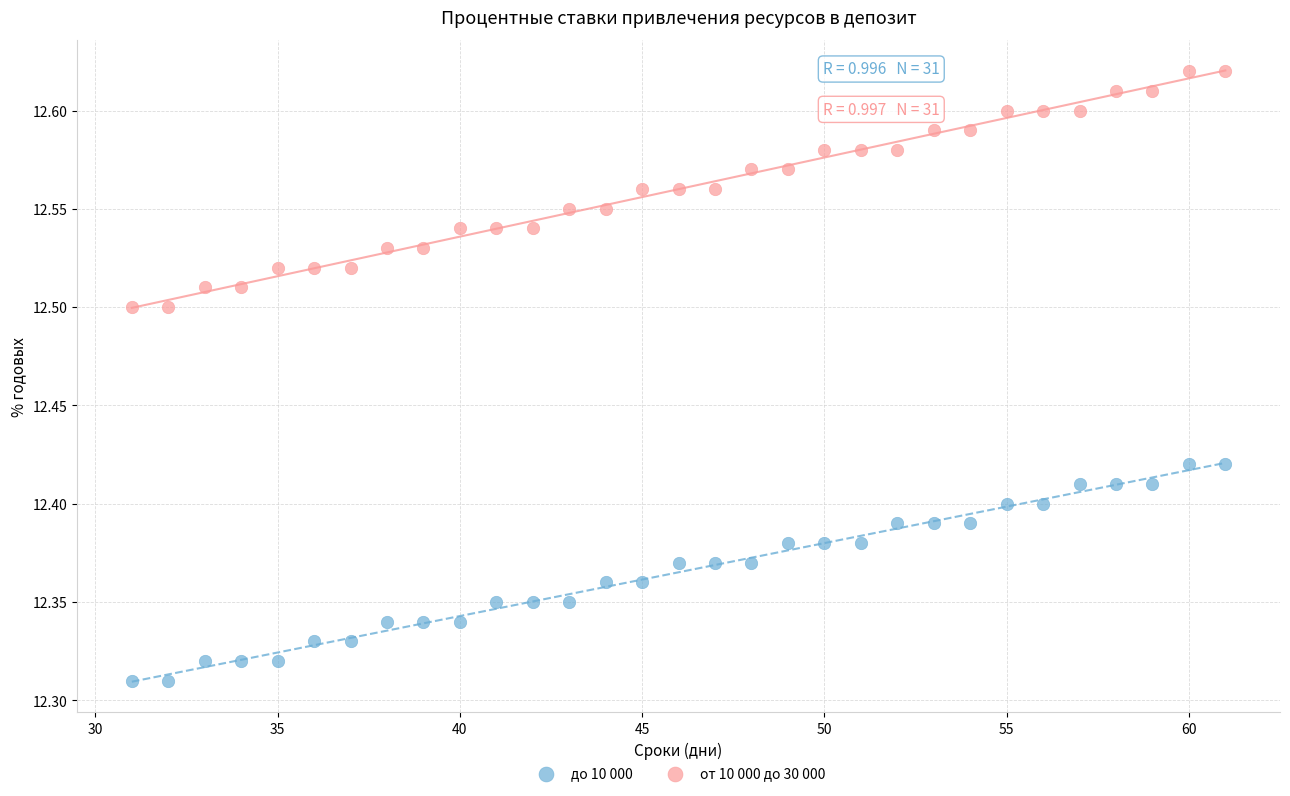

Across all data points, what is the range of X values (max minus min)?

30.0